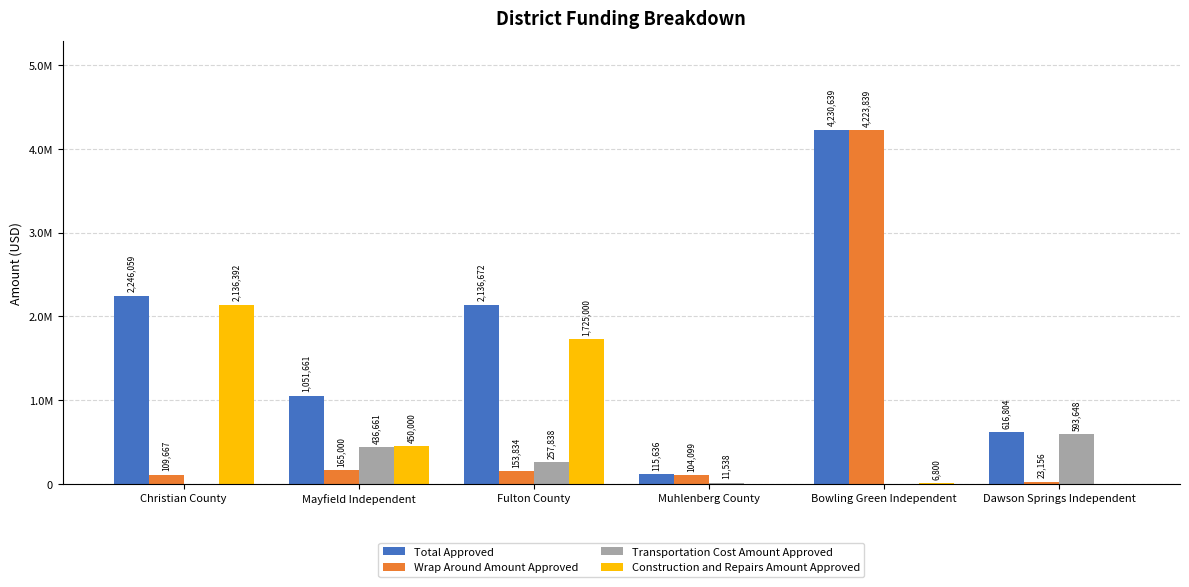

What are all the series names shown in the legend?

Total Approved, Wrap Around Amount Approved, Transportation Cost Amount Approved, Construction and Repairs Amount Approved